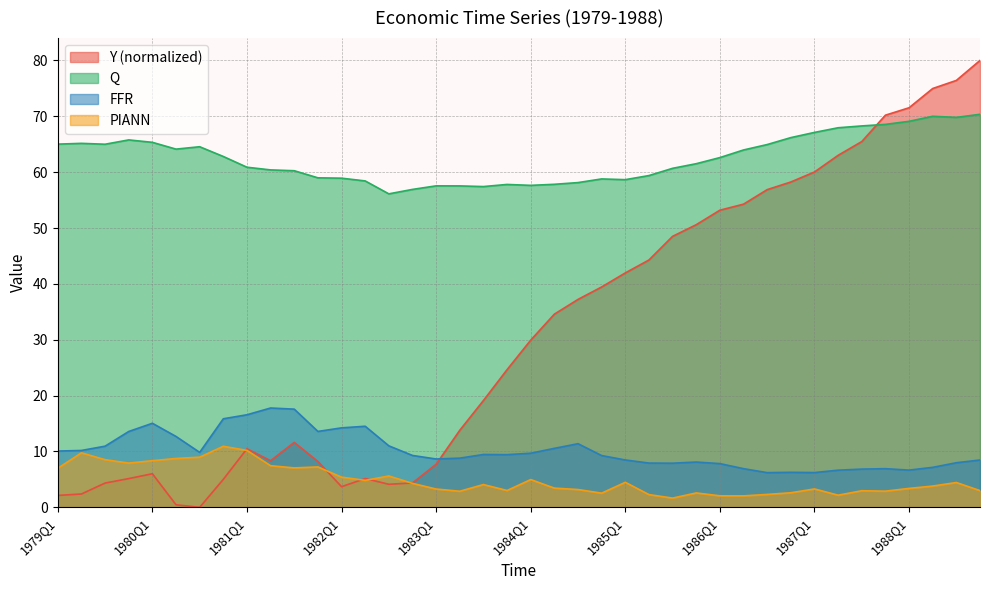

At which label is PIANN closest to 6?

1982Q3